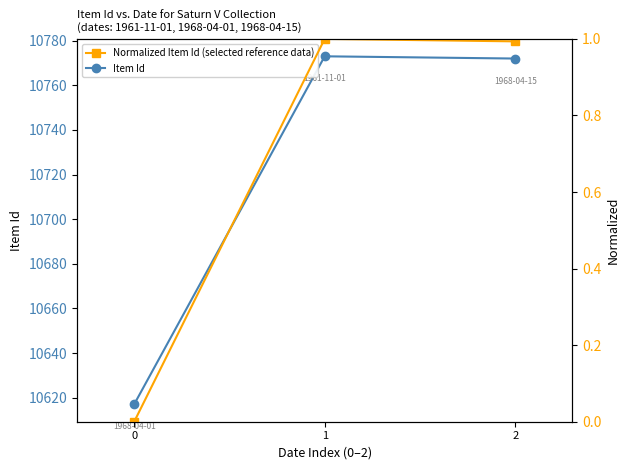

Reading left to right, list all the values displayed in this chart.

Item Id: 10617.0	10773.0	10772.0
Normalized Item Id (selected reference data): 0.0	1.0	1.0